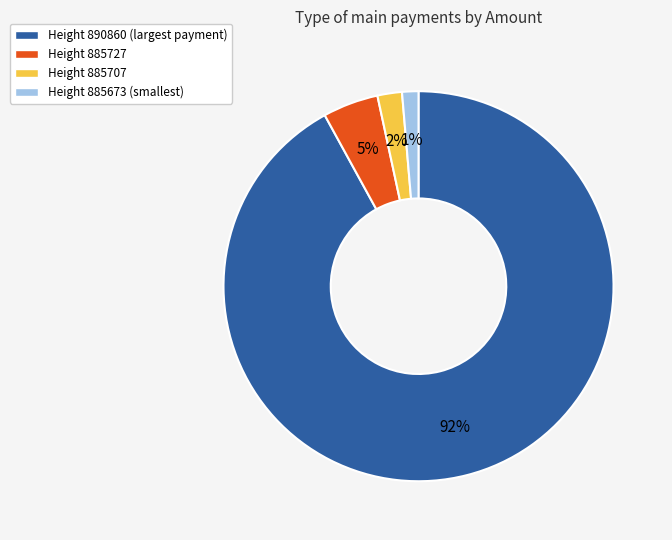

To the nearest percent, what percentage of the pie is Height 885727?

5%